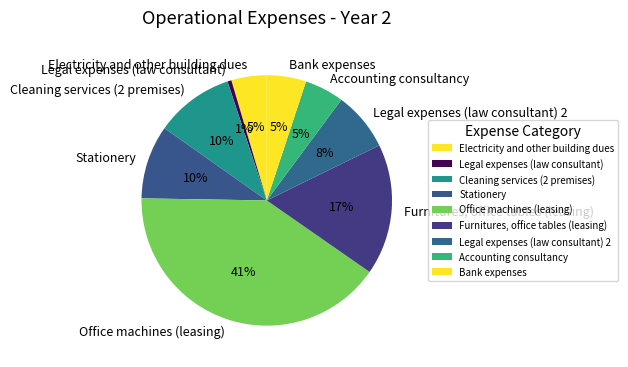

To the nearest percent, what is the average slice percentage?

11%